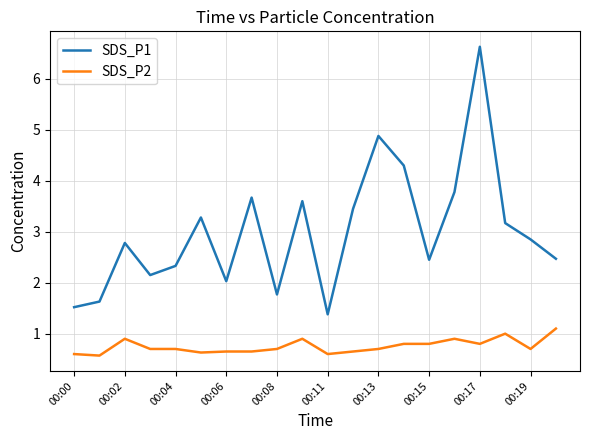

What is the difference between the maximum and minimum values in the SDS_P2 series?

0.5